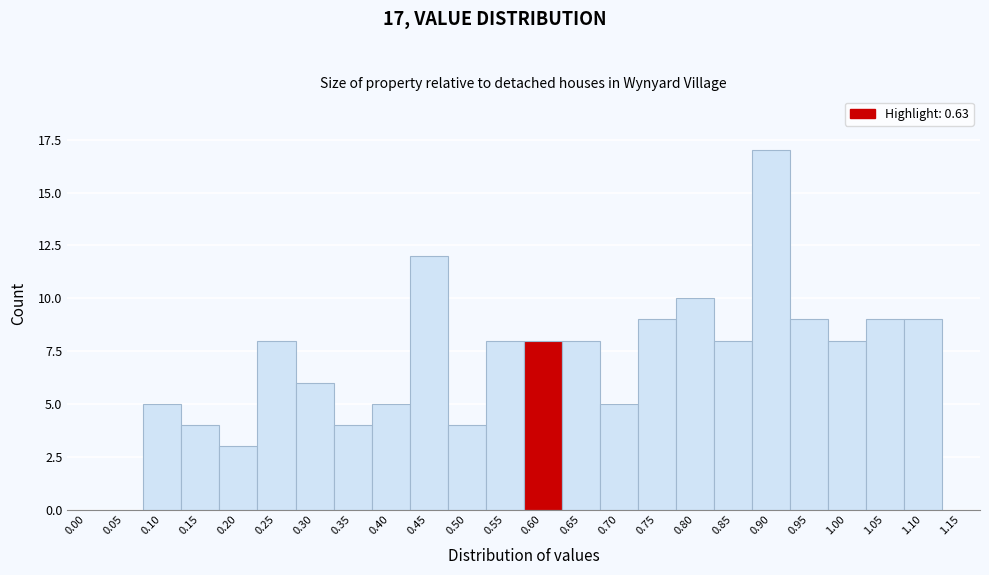

Reading right to left, what are all the values shown in this chart?

1.15=0	1.10=9	1.05=9	1.00=8	0.95=9	0.90=17	0.85=8	0.80=10	0.75=9	0.70=5	0.65=8	0.60=8	0.55=8	0.50=4	0.45=12	0.40=5	0.35=4	0.30=6	0.25=8	0.20=3	0.15=4	0.10=5	0.05=0	0.00=0